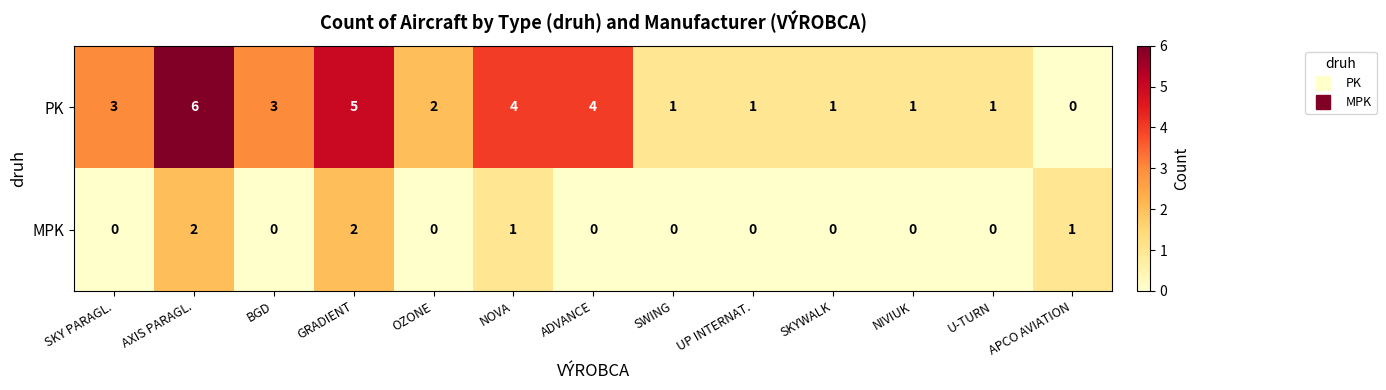

At how many categories does at least one series exceed 0?

13